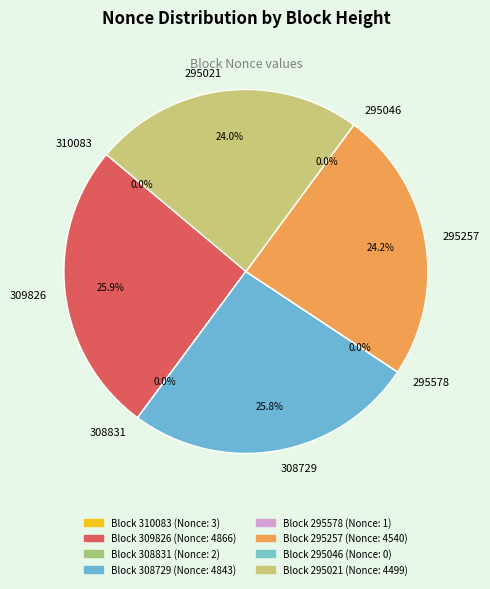

What is the smallest slice in the pie chart?

295046